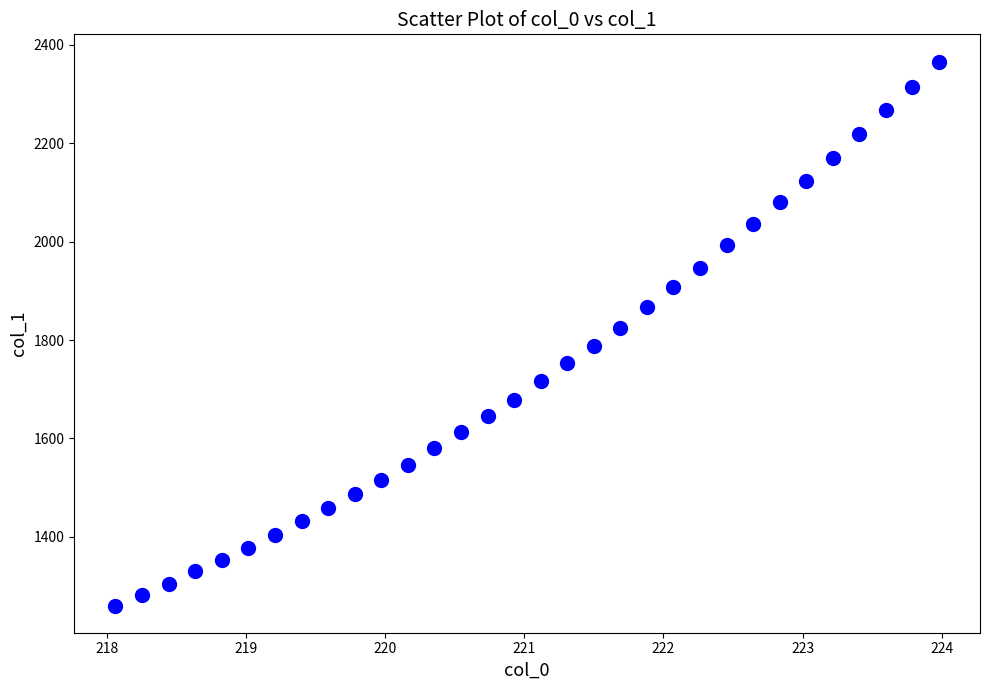

What is the range of X values (max minus min)?

5.9